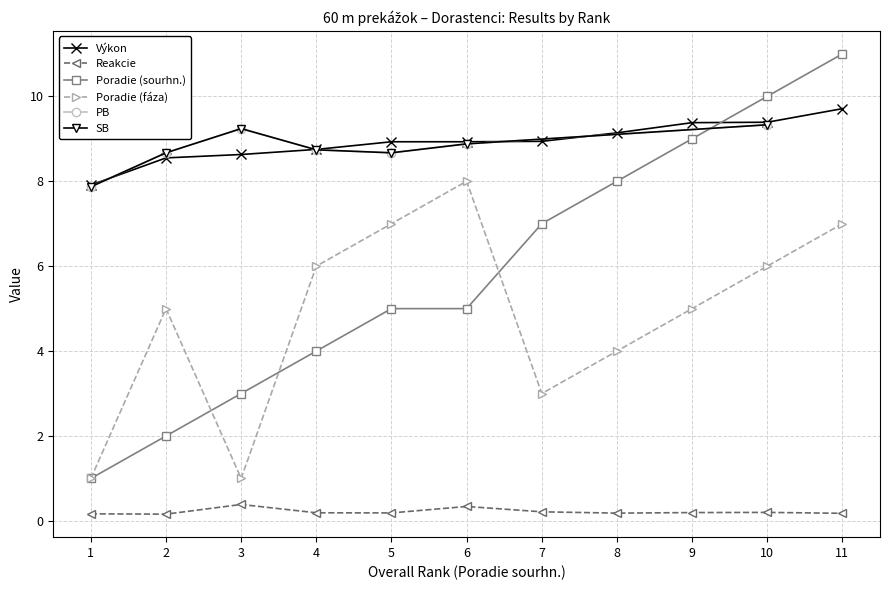

Where do Poradie (sourhn.) and Výkon first cross each other?

9 and 10